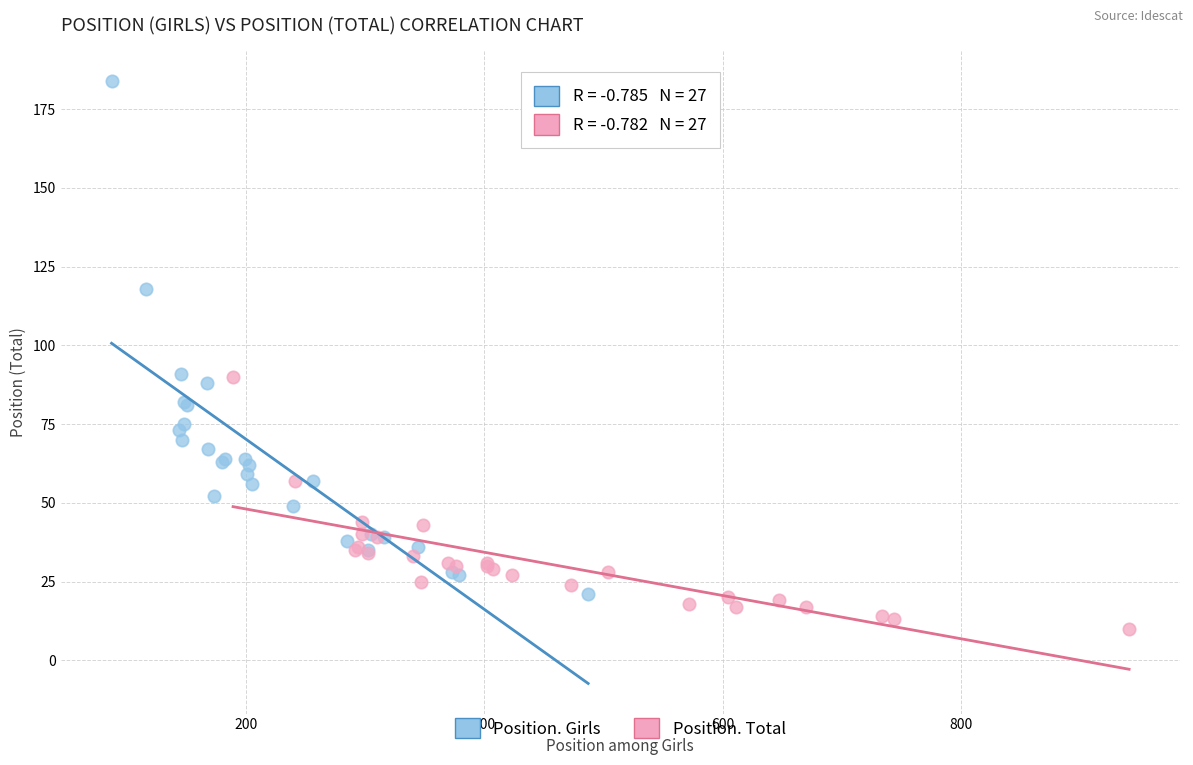

Which series reaches the minimum Y coordinate?

Position. Total